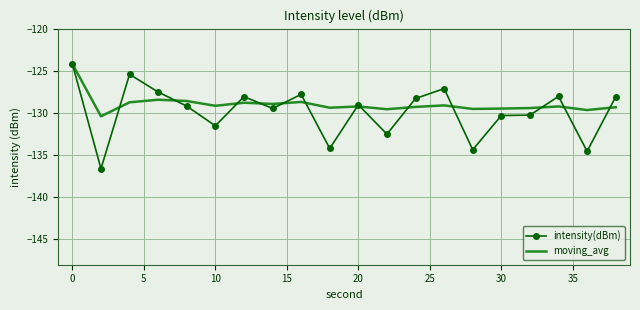

Which series has the largest range (max minus min)?

intensity(dBm)